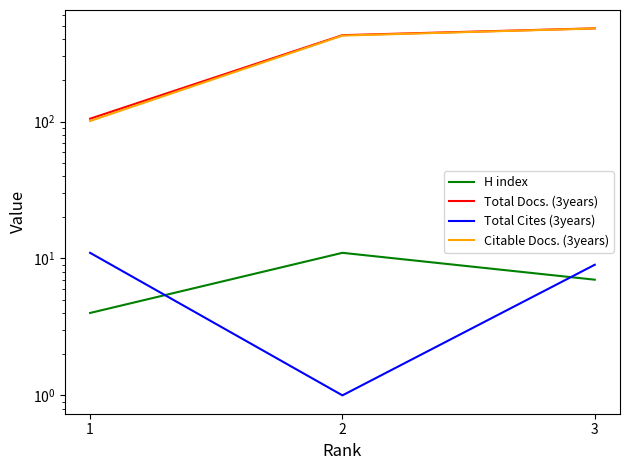

How many values in the Total Cites (3years) series exceed 9?

1